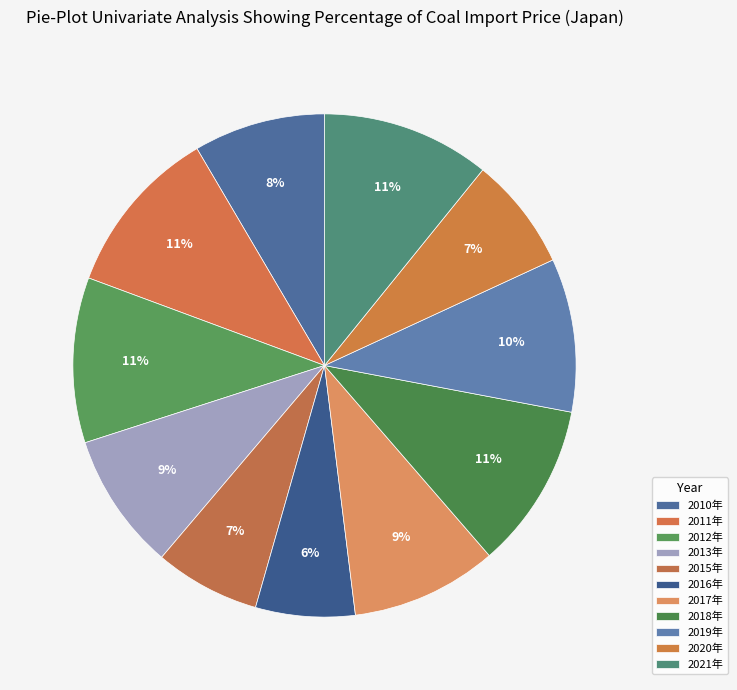

What percentage is the 2019年 slice, to the nearest percent?

10%